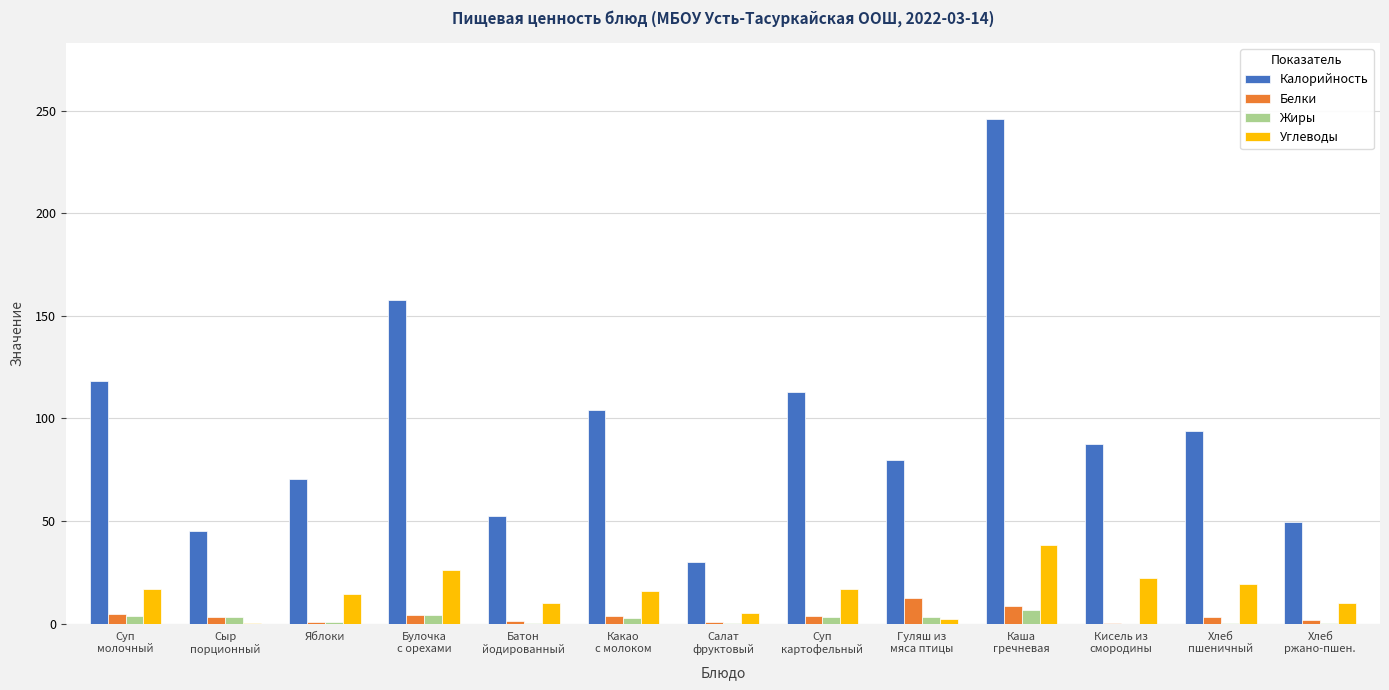

What is the greatest value displayed?

246.0